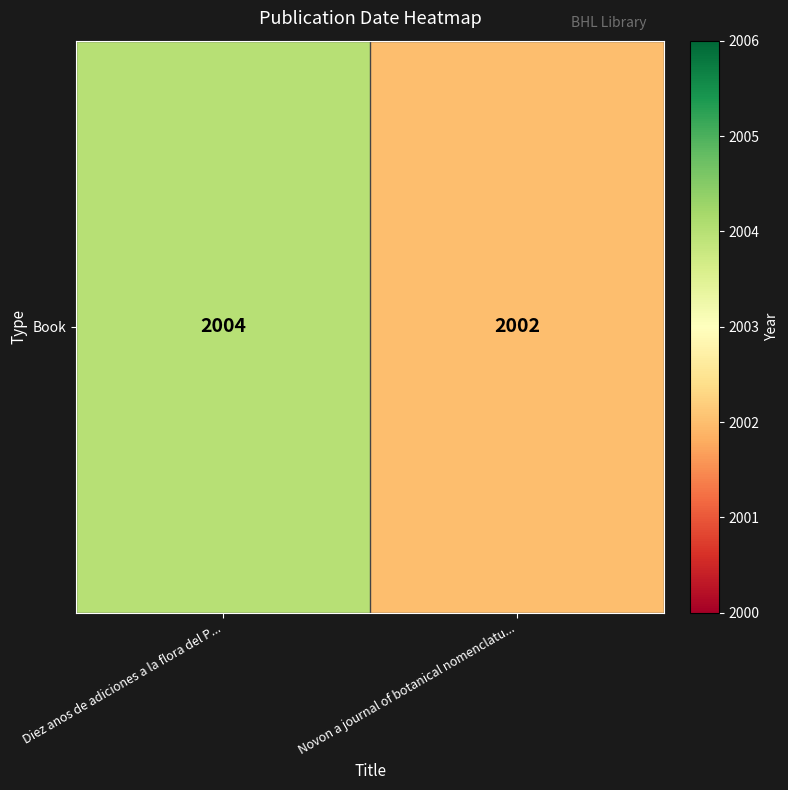

What is the minimum value shown in the chart?

2002